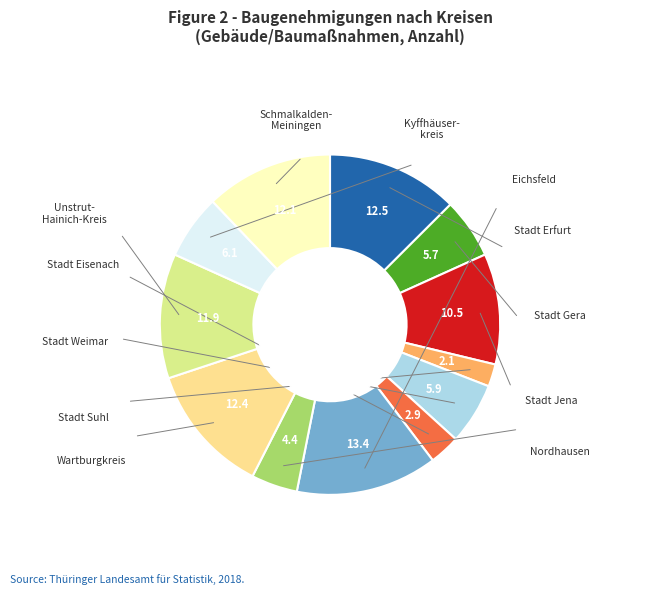

Does any single category account for the majority?

No